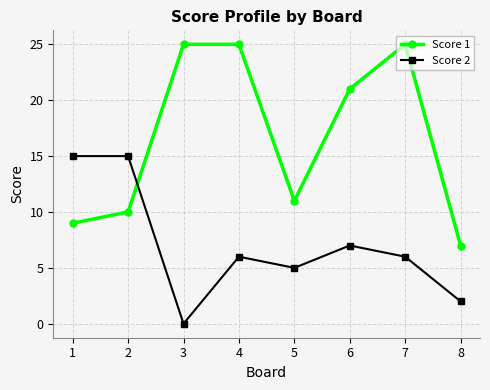

Read the Score 1 value at 2, to the nearest 5.

10